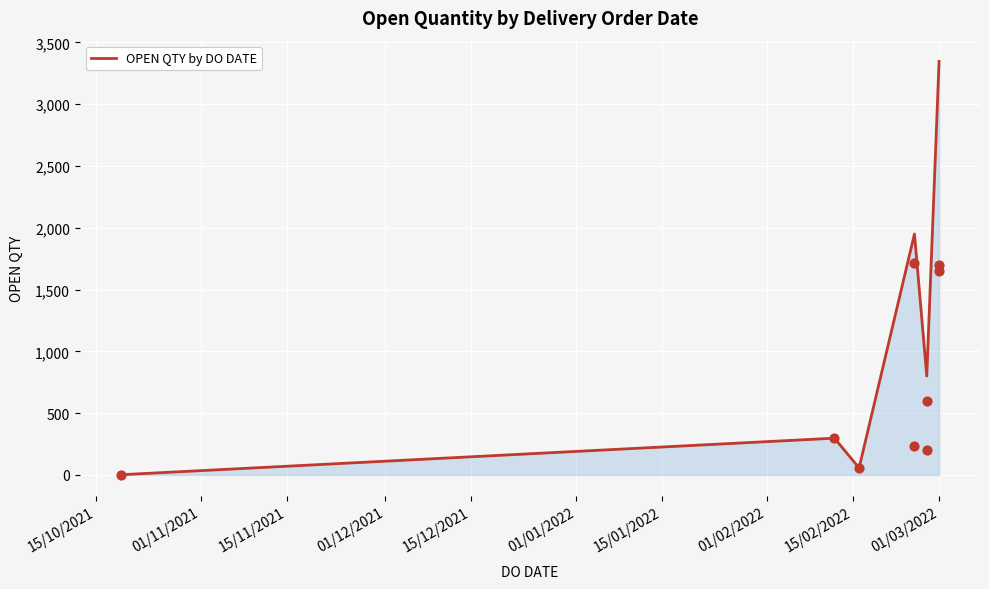

Approximately how many times larger is the value at 01/11/2021 compared to 01/12/2021?

0.2